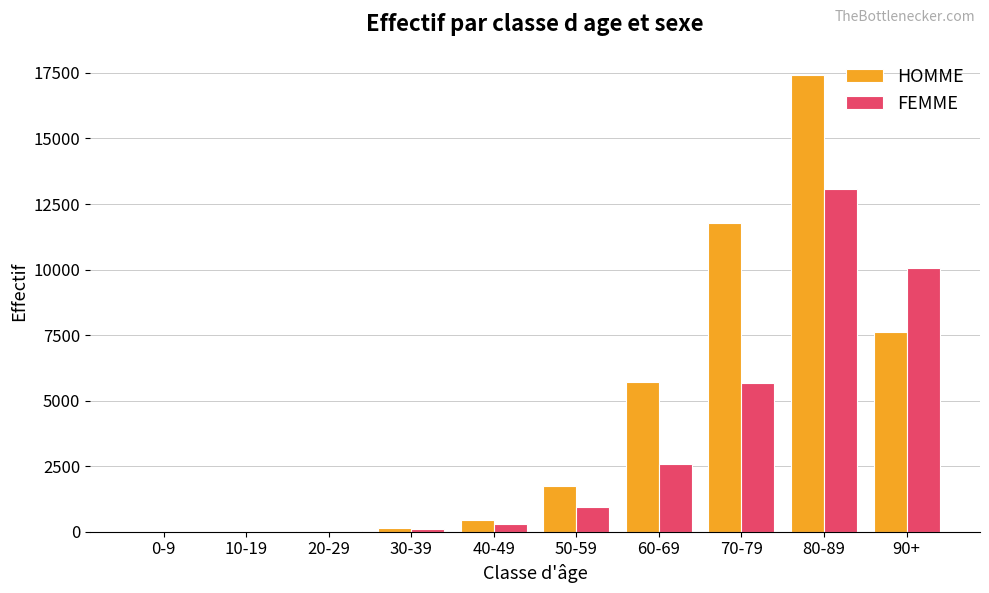

What is the sum of all HOMME values?

44906